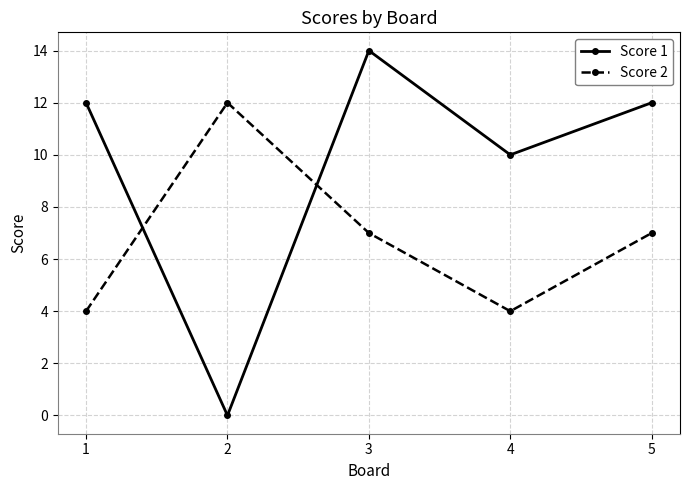

Reading left to right, extract all data points from this chart.

Score 1: 1=12	2=0	3=14	4=10	5=12
Score 2: 1=4	2=12	3=7	4=4	5=7